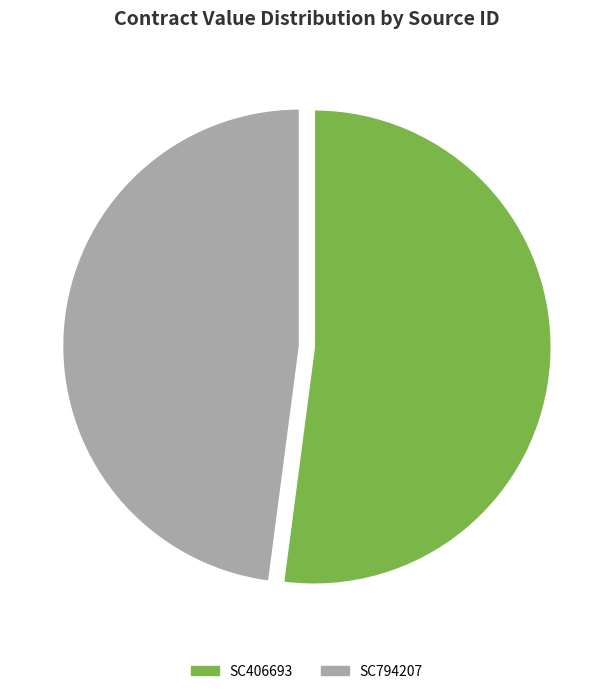

Count the number of slices in the pie.

2